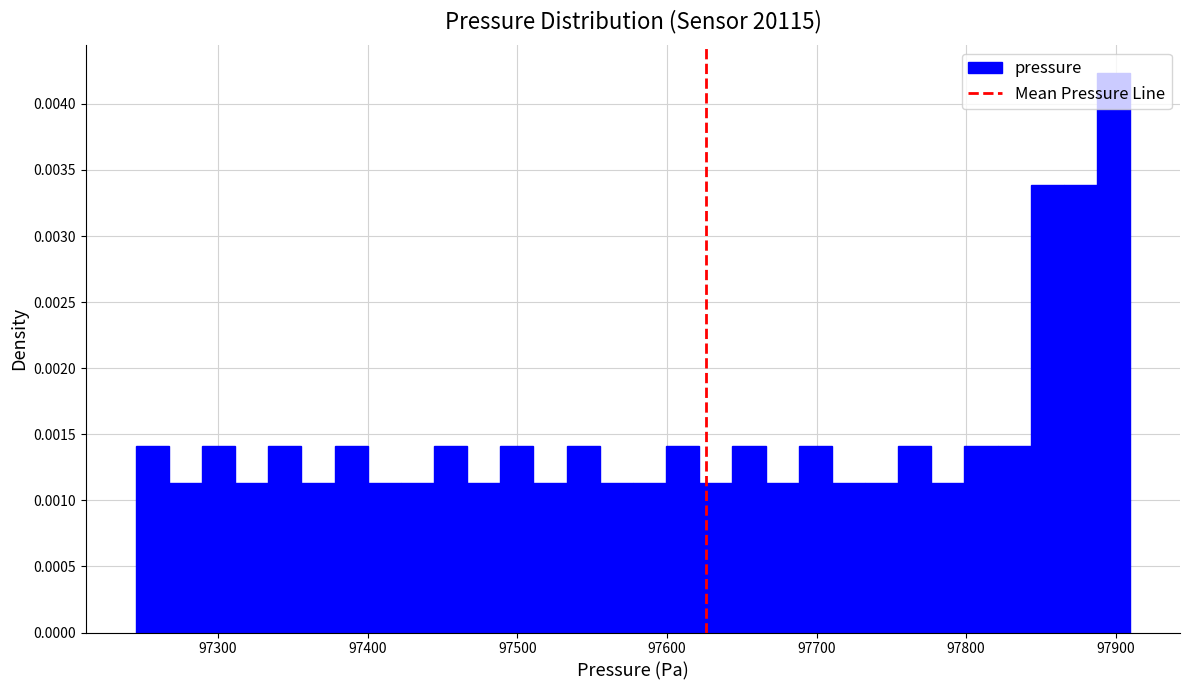

Read against the x-axis, roughly where is the centre of the tallest bar?

97900